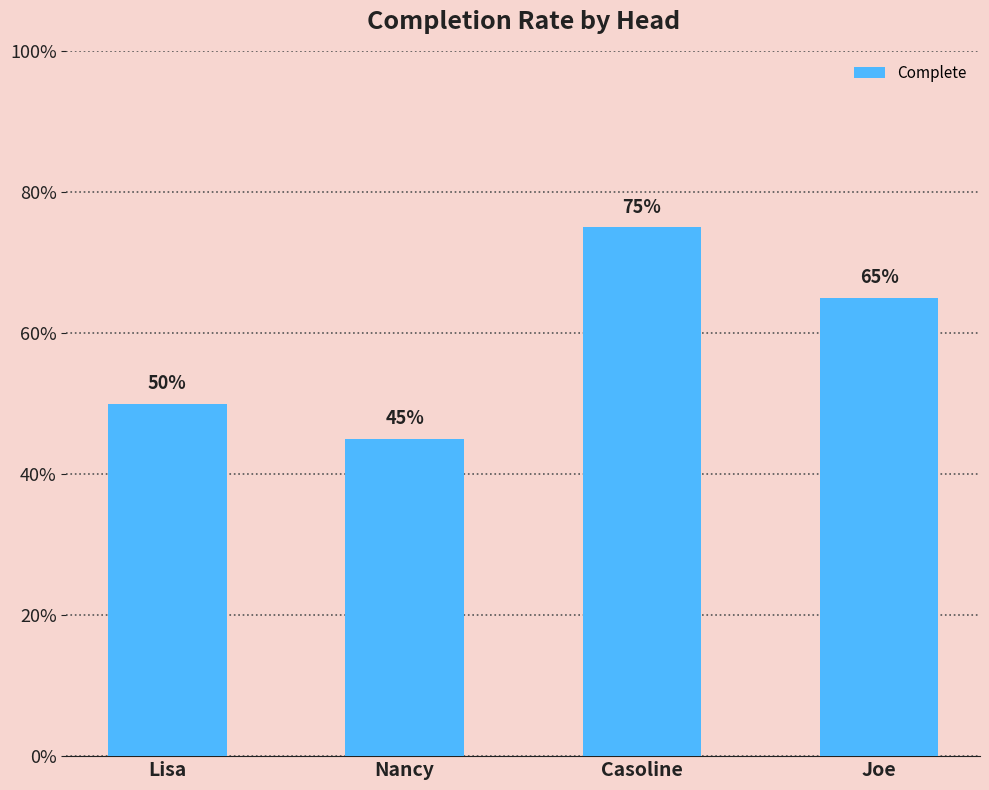

Does the chart contain any negative values?

No